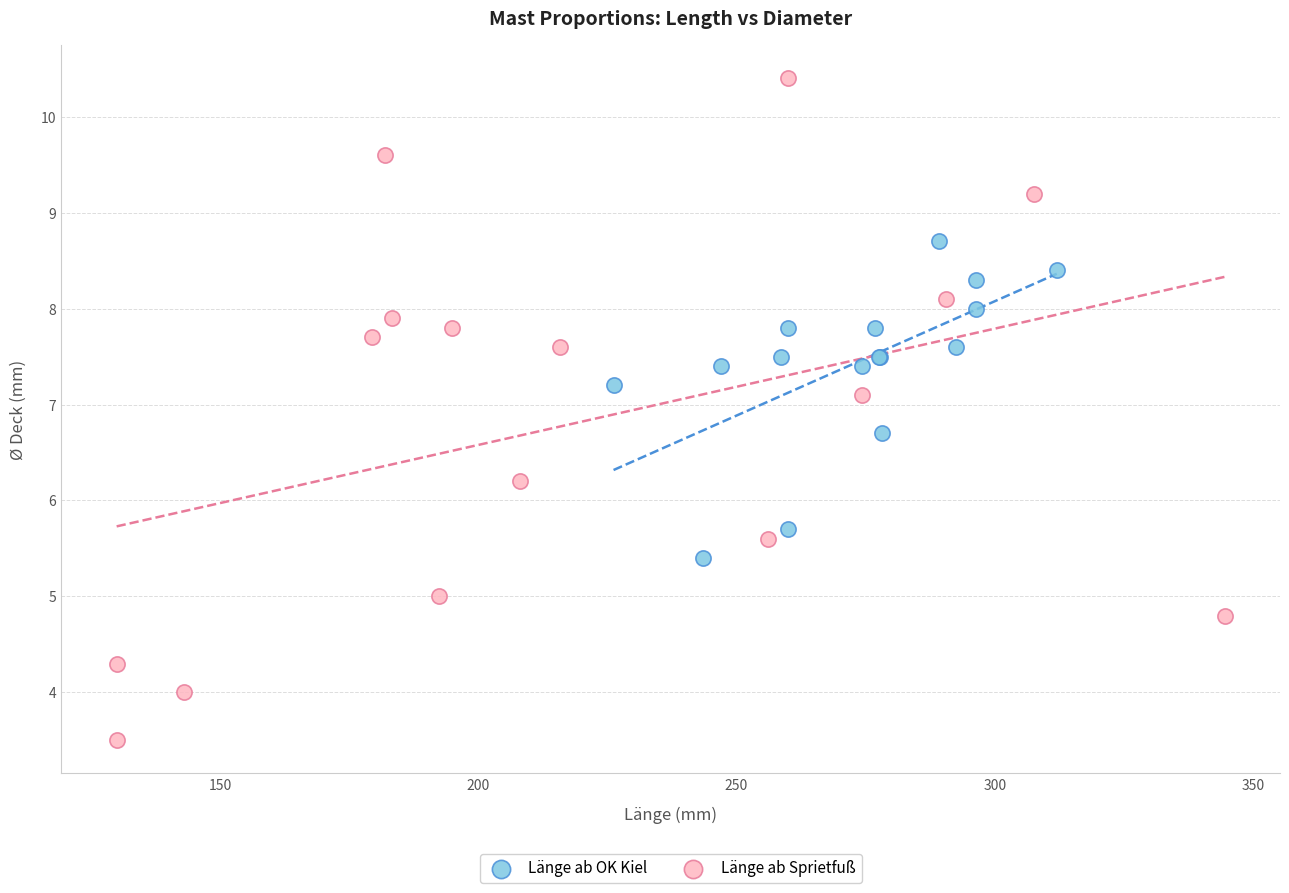

Which series reaches the minimum Y coordinate?

Länge ab Sprietfuß